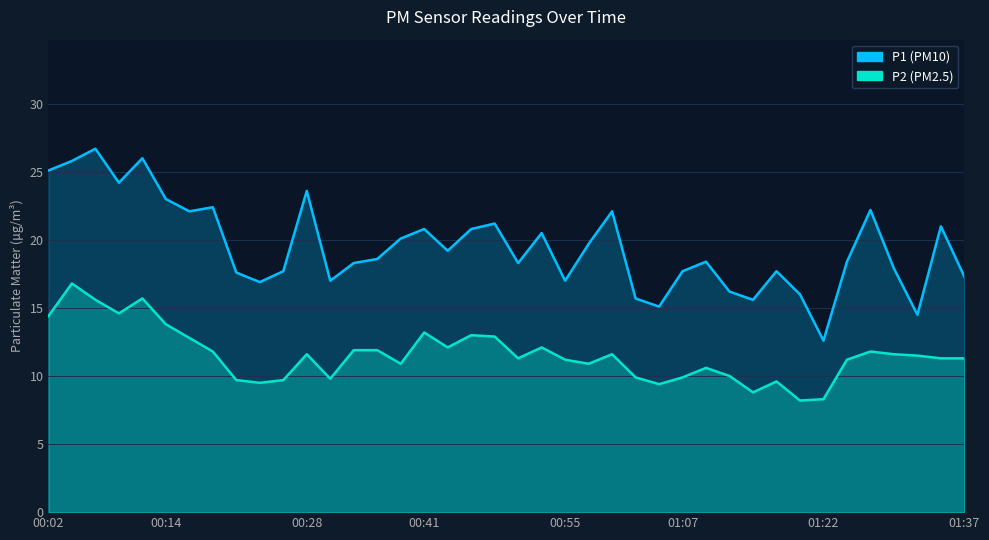

Read the P2 value at 00:38.

10.9